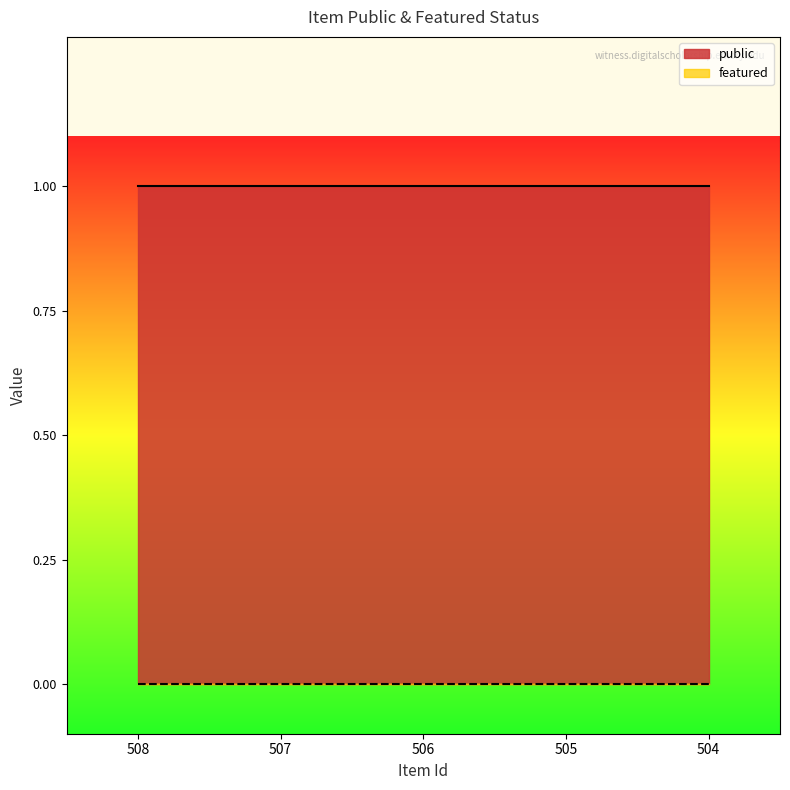

True or false: featured has more than 1 points higher than both neighbors.

False